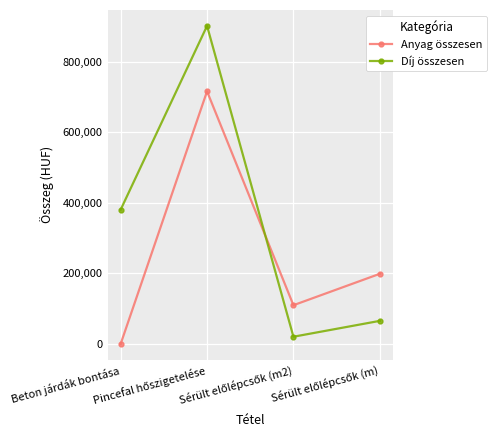

What is the difference between the maximum and minimum values in the Díj összesen series?

880778